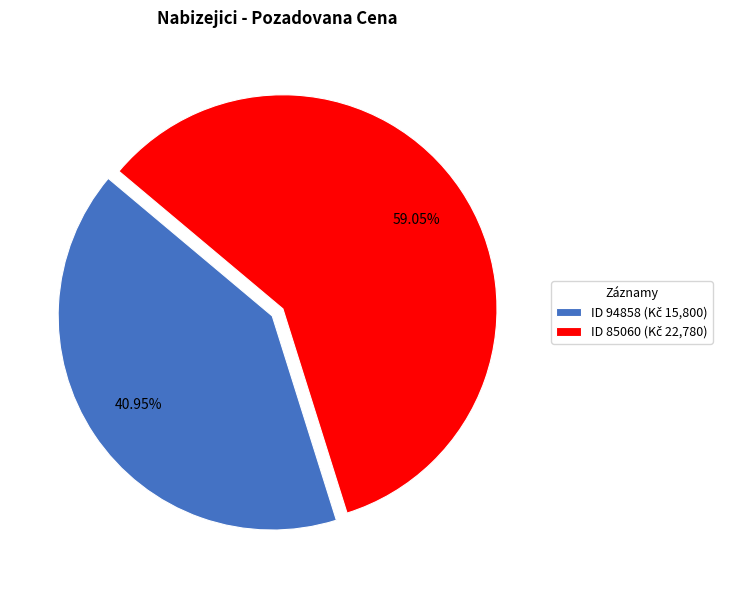

Is there a majority slice in this chart?

Yes